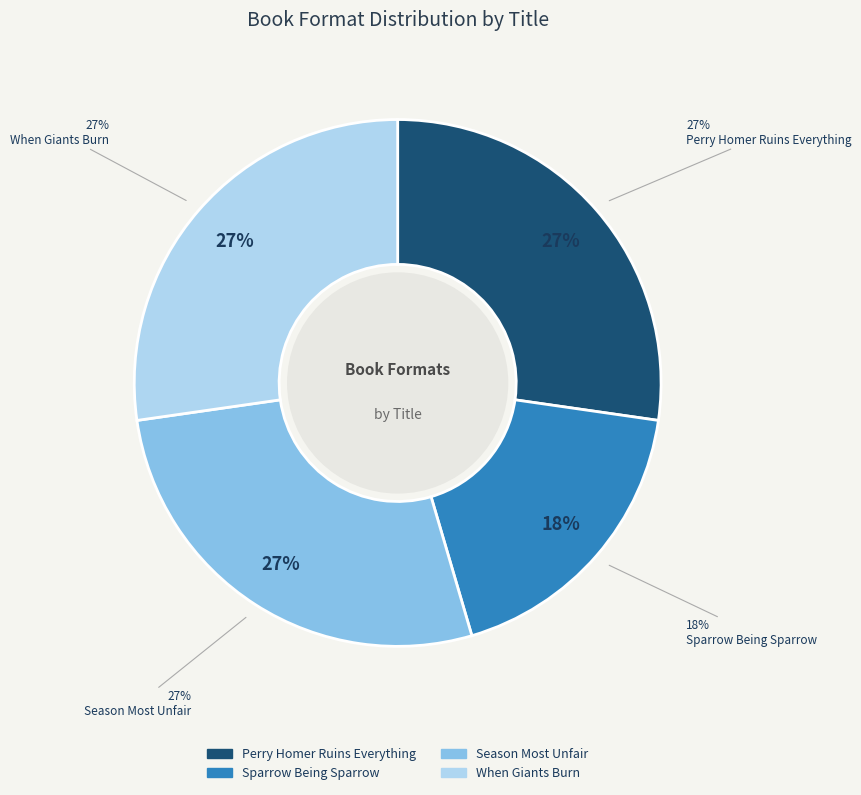

Is there a majority slice in this chart?

No